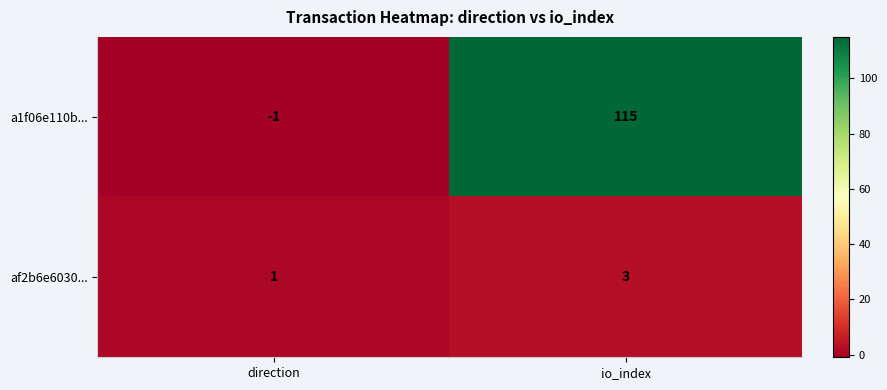

Rank the series at io_index from lowest to highest value.

af2b6e6030..., a1f06e110b...